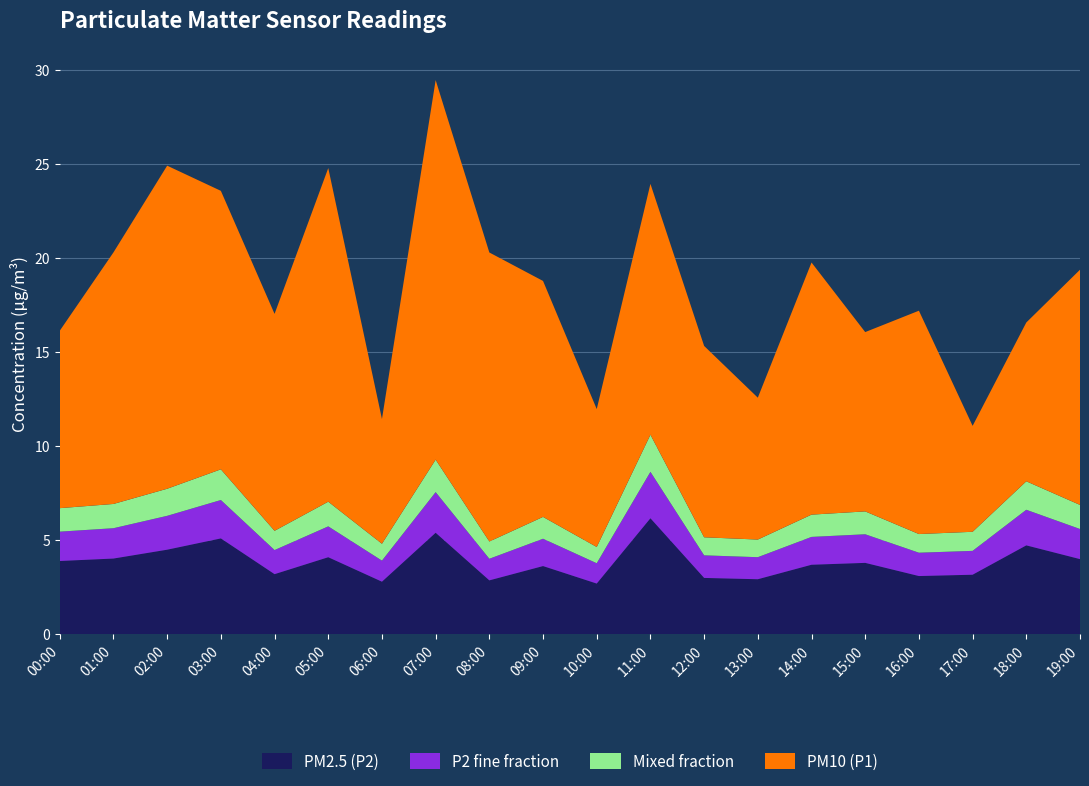

What is the total value across all series at 06:00?

11.4